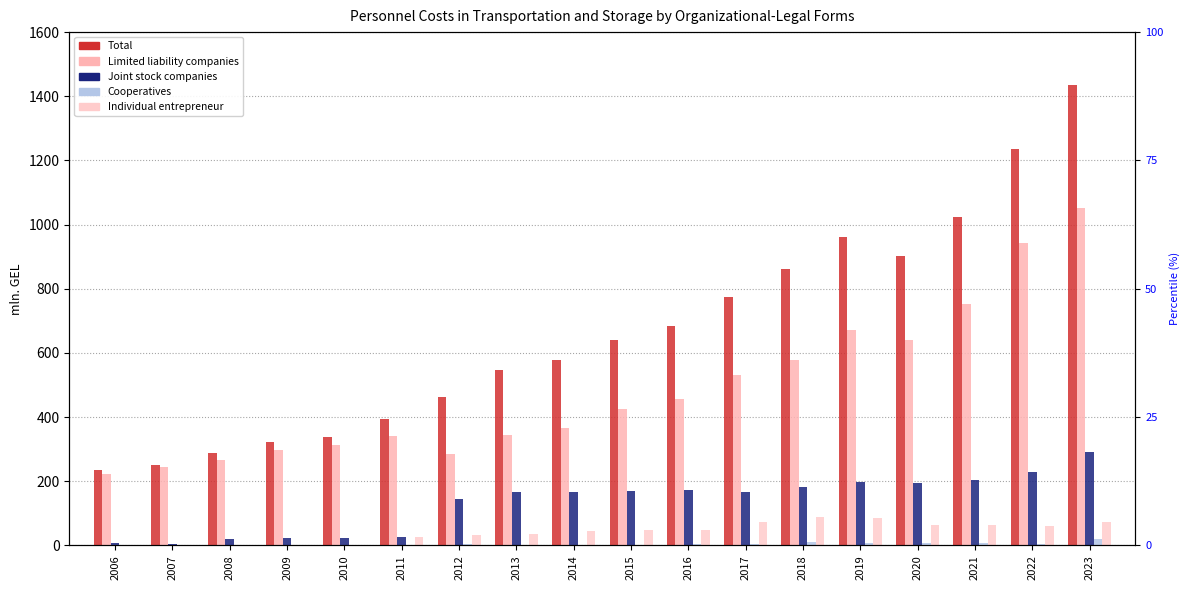

Which series has the largest total across all categories?

Total